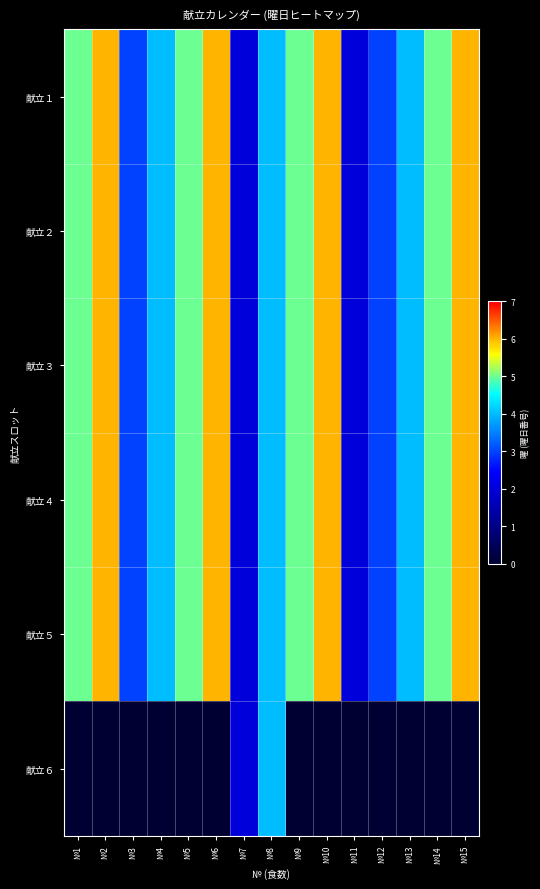

Which series has the largest total across all categories?

献立１